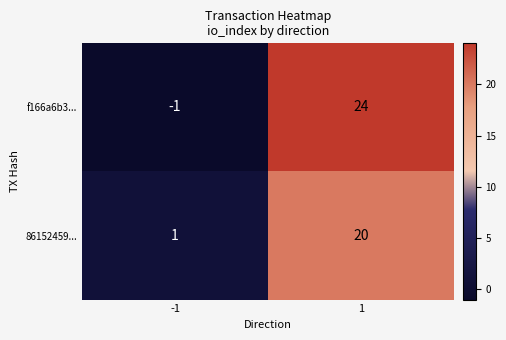

Which series has the largest range (max minus min)?

f166a6b3...